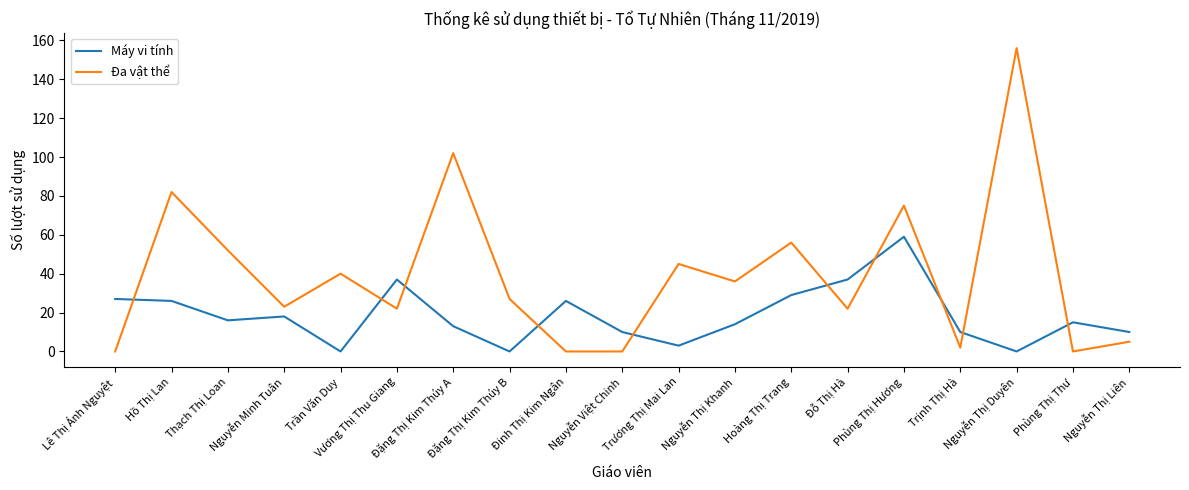

Does the chart have visible grid lines?

No